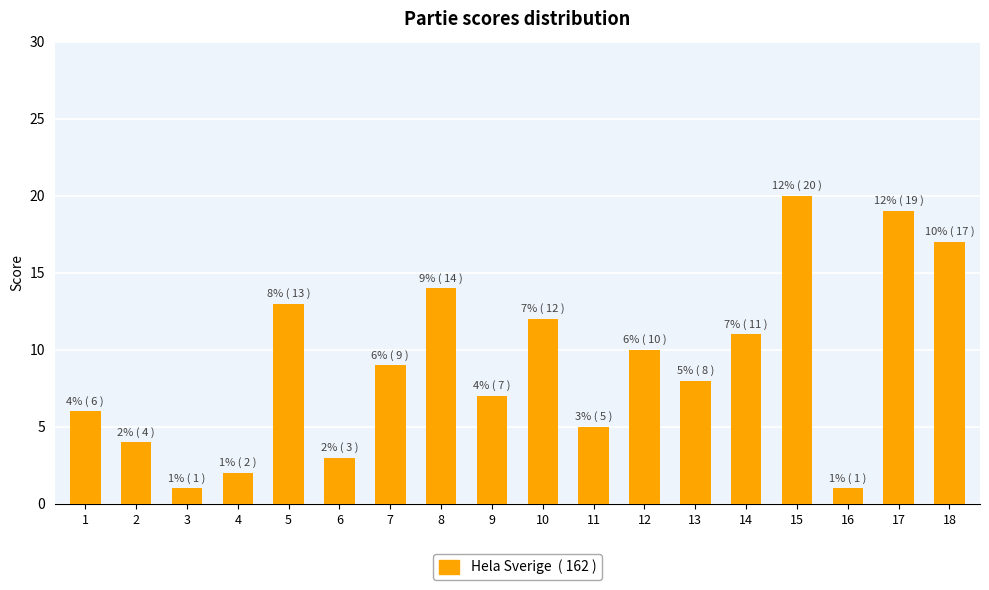

Reading left to right, list all the values displayed in this chart.

1=6	2=4	3=1	4=2	5=13	6=3	7=9	8=14	9=7	10=12	11=5	12=10	13=8	14=11	15=20	16=1	17=19	18=17